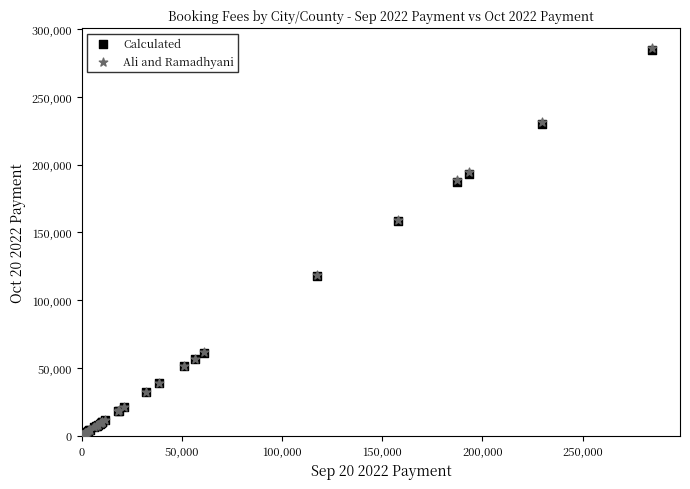

Which series has the widest spread of Y values?

Ali and Ramadhyani